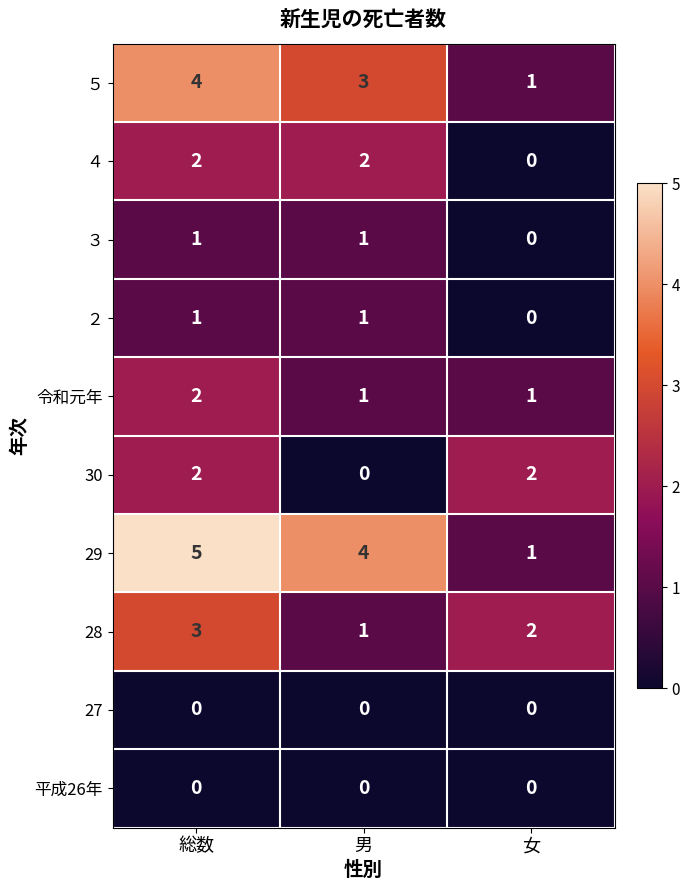

What is the total value across all series at 男?

13